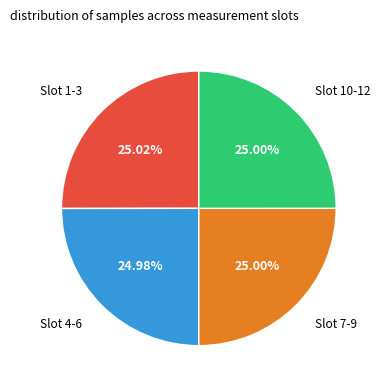

Does any single category account for the majority?

No